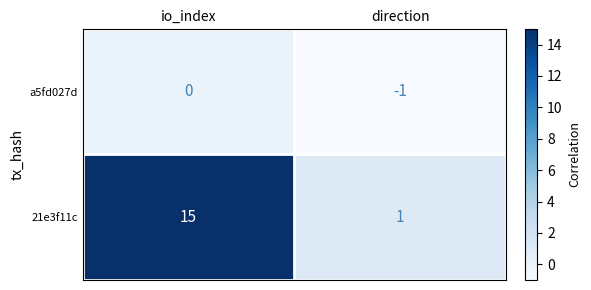

The a5fd027d series shows 0 at io_index. True or false?

True